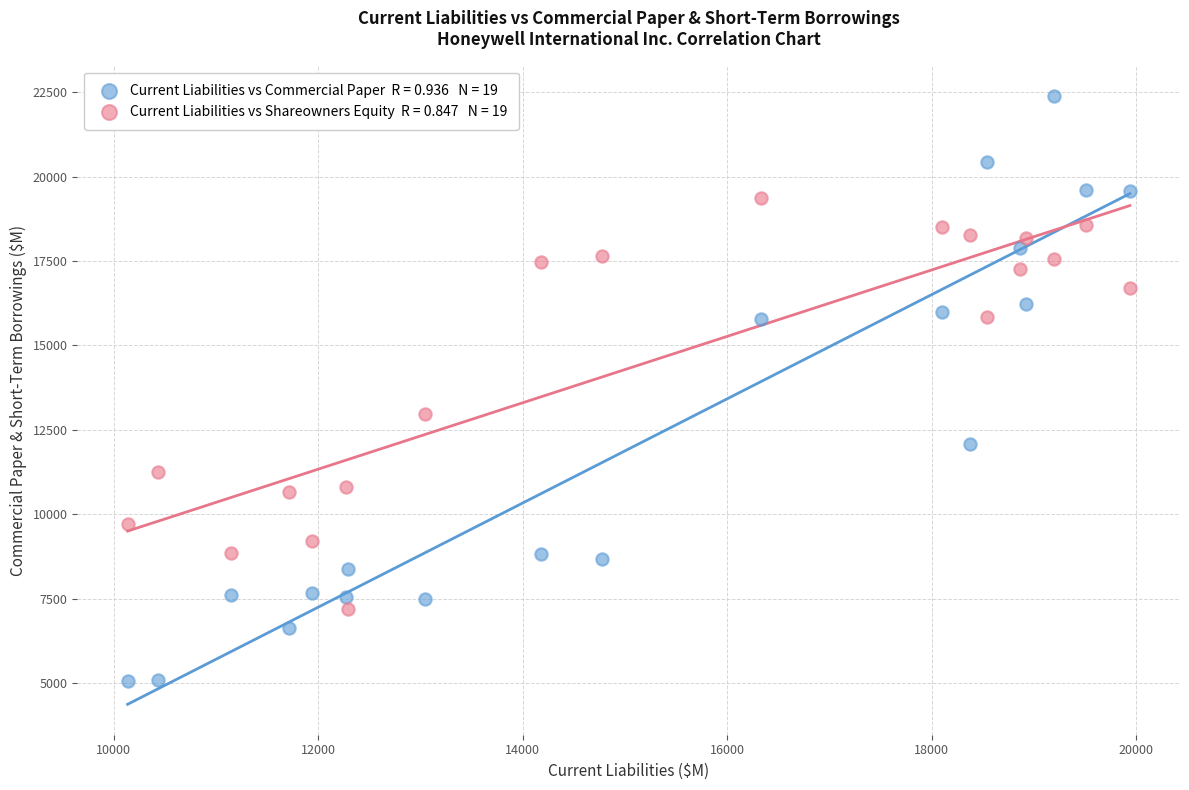

Across all series, what Y value is closest to 13723?

12975